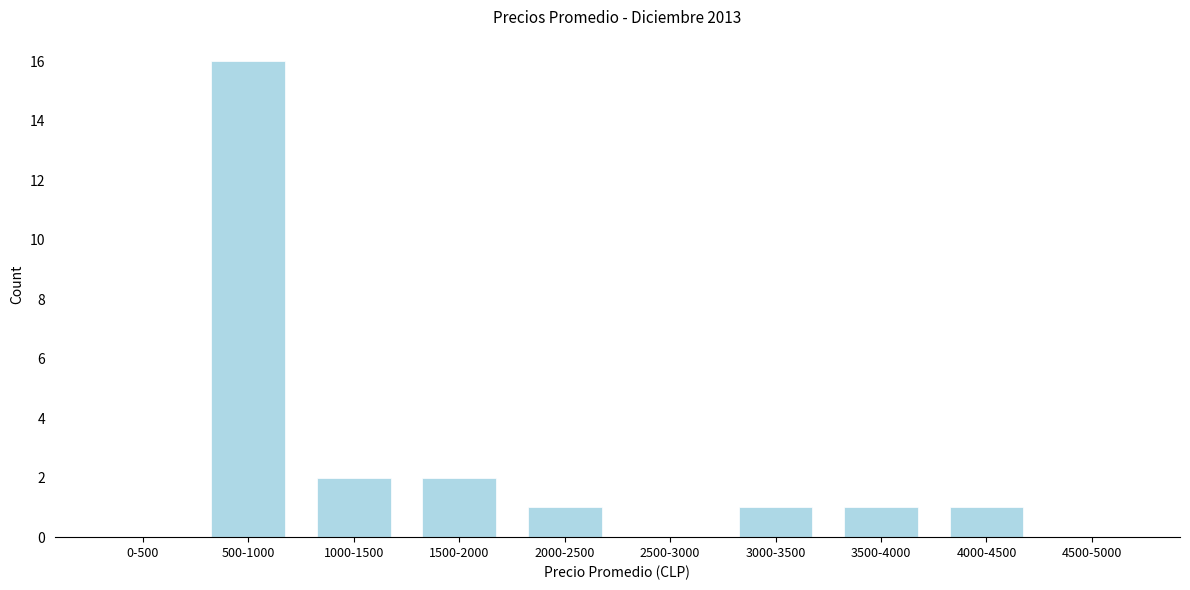

Reading left to right, transcribe all the data shown in this chart.

0-500=0	500-1000=16	1000-1500=2	1500-2000=2	2000-2500=1	2500-3000=0	3000-3500=1	3500-4000=1	4000-4500=1	4500-5000=0